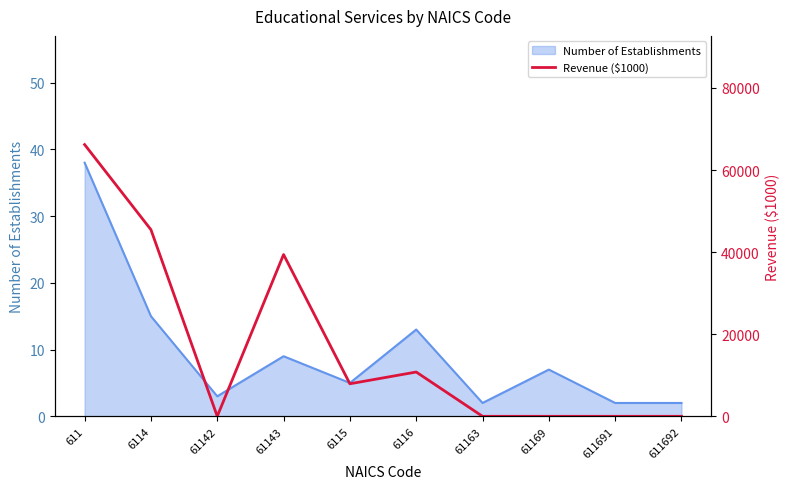

What is the value of the 1st point from the left?

66209